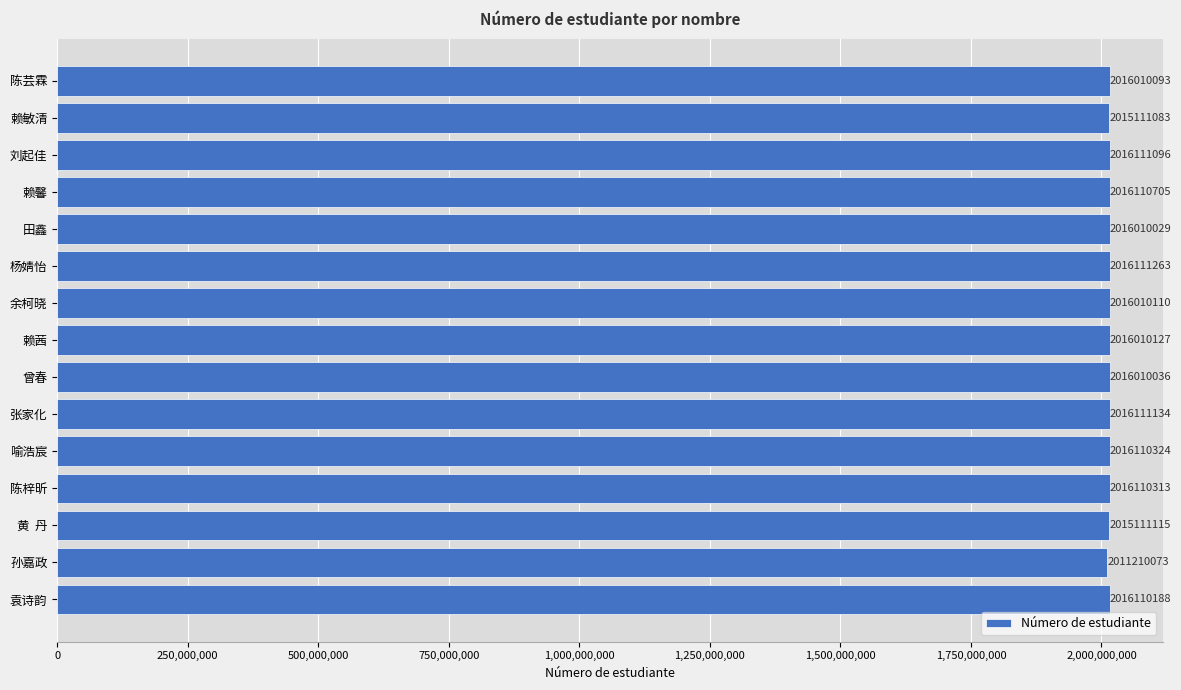

Reading bottom to top, transcribe all the data shown in this chart.

2016110188	2011210073	2015111115	2016110313	2016110324	2016111134	2016010036	2016010127	2016010110	2016111263	2016010029	2016110705	2016111096	2015111083	2016010093